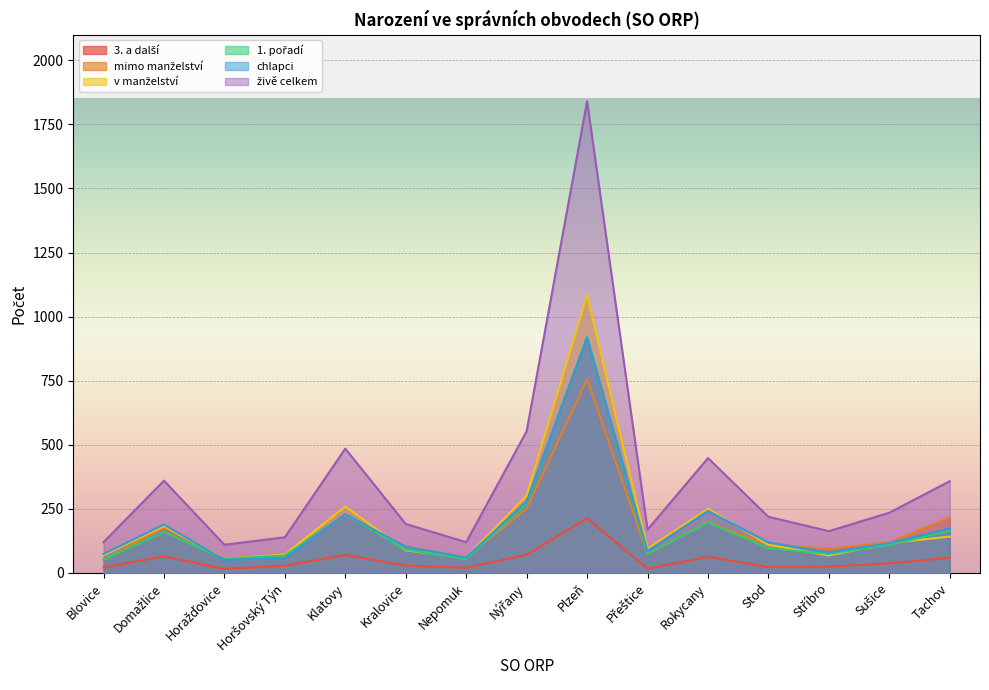

Count the number of categories in the chart.

15